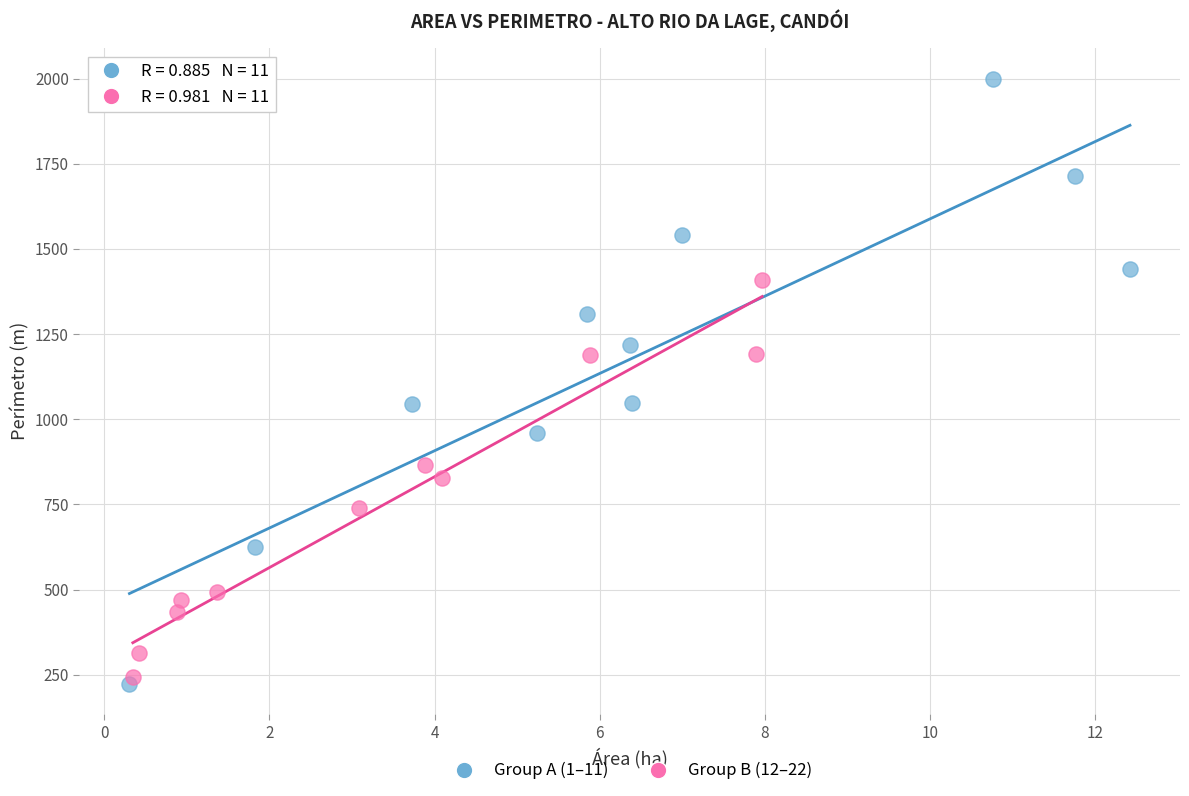

Which series has the largest Y range (max minus min)?

Group A (1–11)